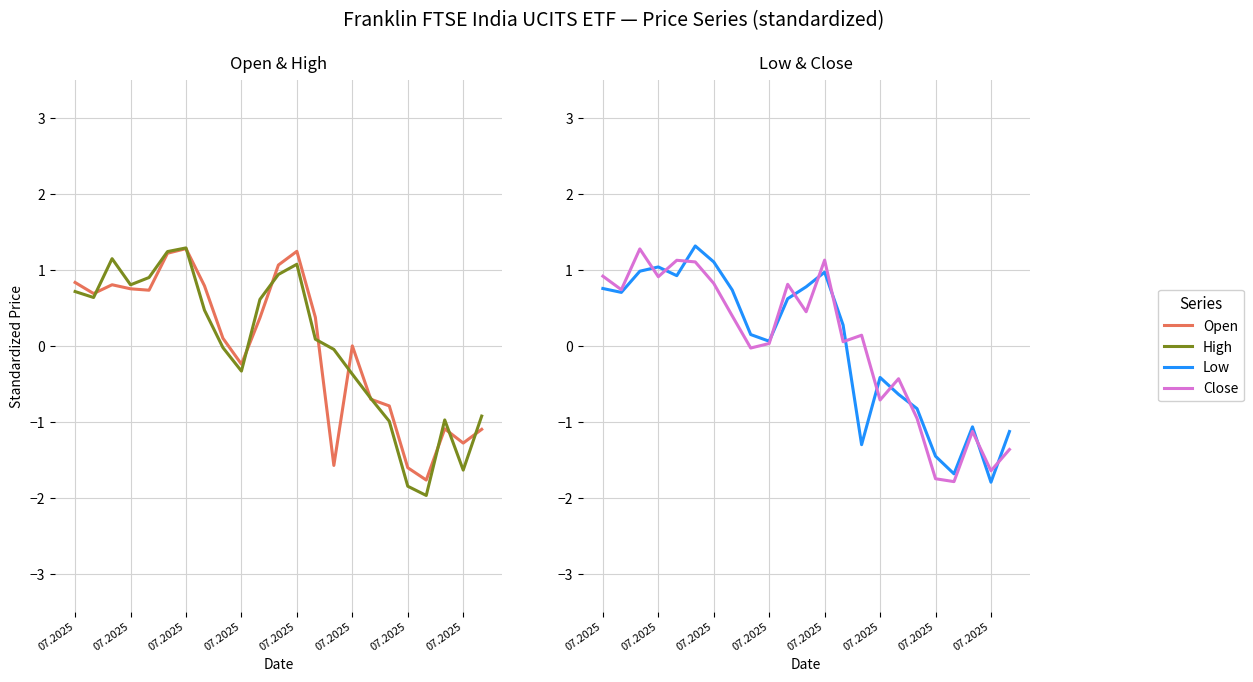

How many values in High are below zero?

11